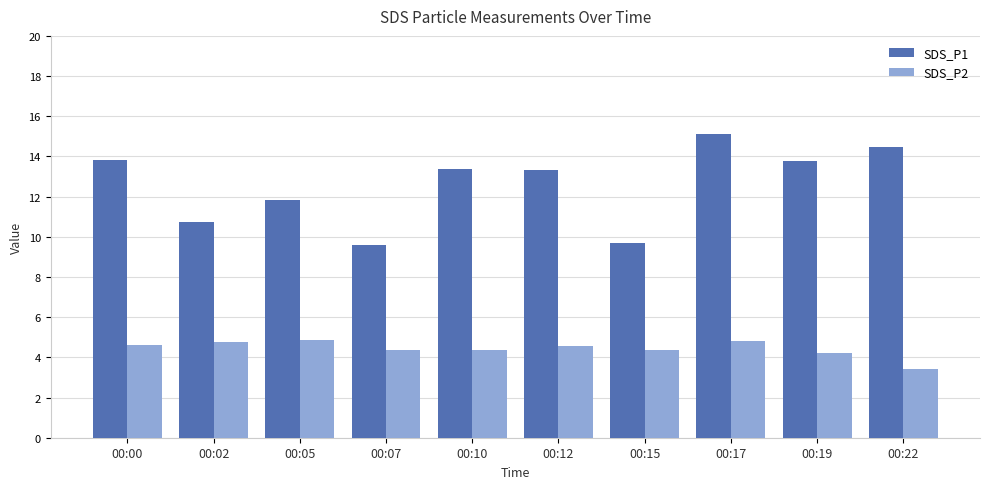

How many categories are shown in the chart?

10